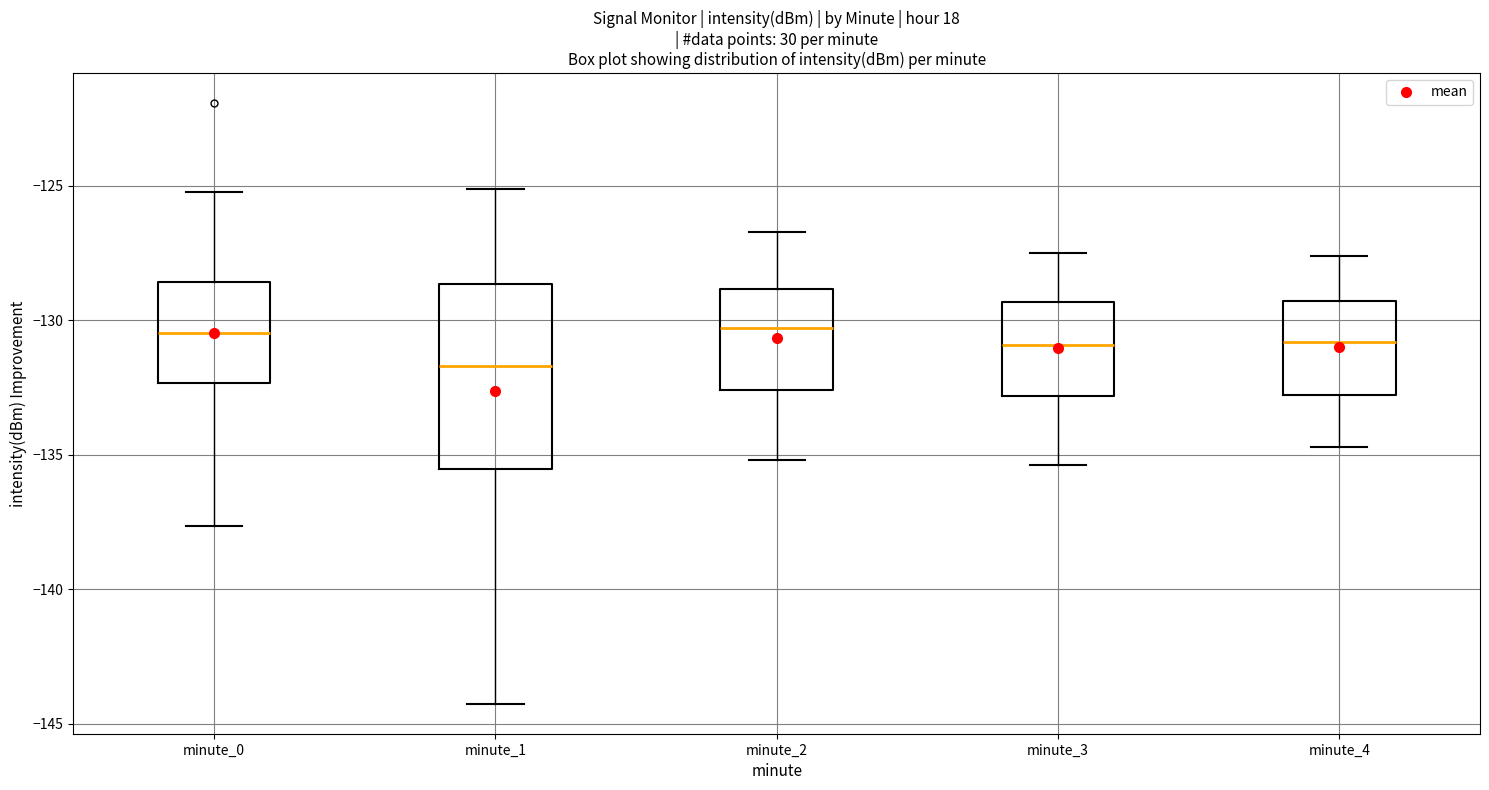

Where is the lower edge of the box for minute_1 on the y-axis? The values are not printed on the chart, so give them approximately, as read against the axis.

-135.5